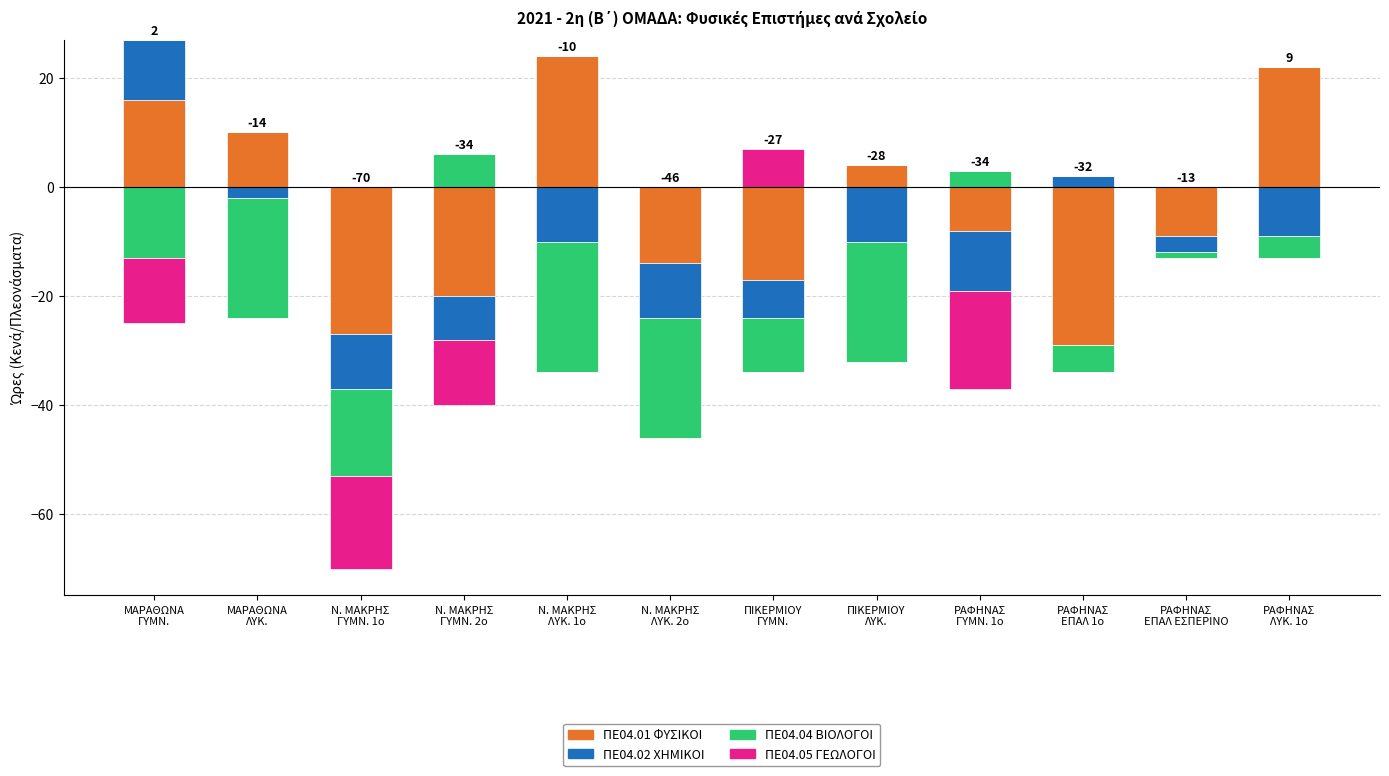

Where is ΠΕ04.04 ΒΙΟΛΟΓΟΙ nearest to the value 3?

ΡΑΦΗΝΑΣ
ΓΥΜΝ. 1ο